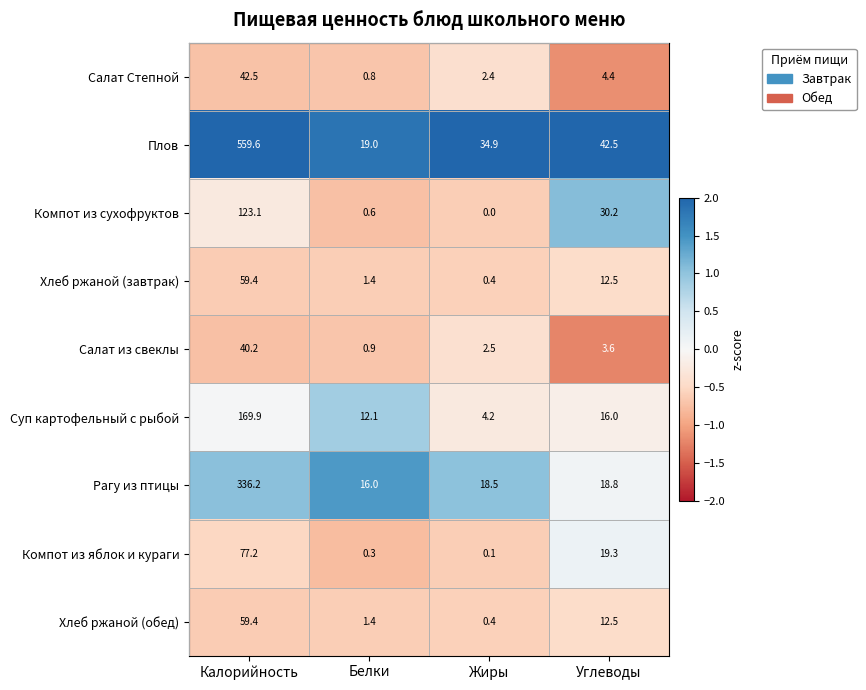

At which category is the sum across all series the highest?

Калорийность